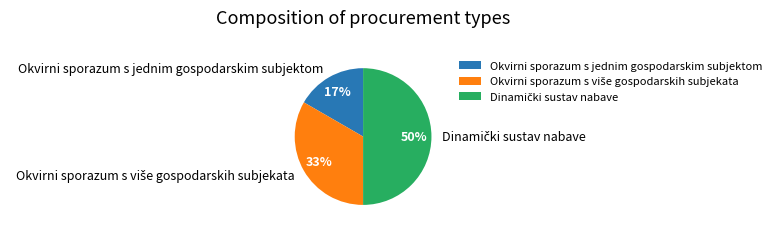

To the nearest percent, what is the difference between the largest and smallest slice percentages?

33%